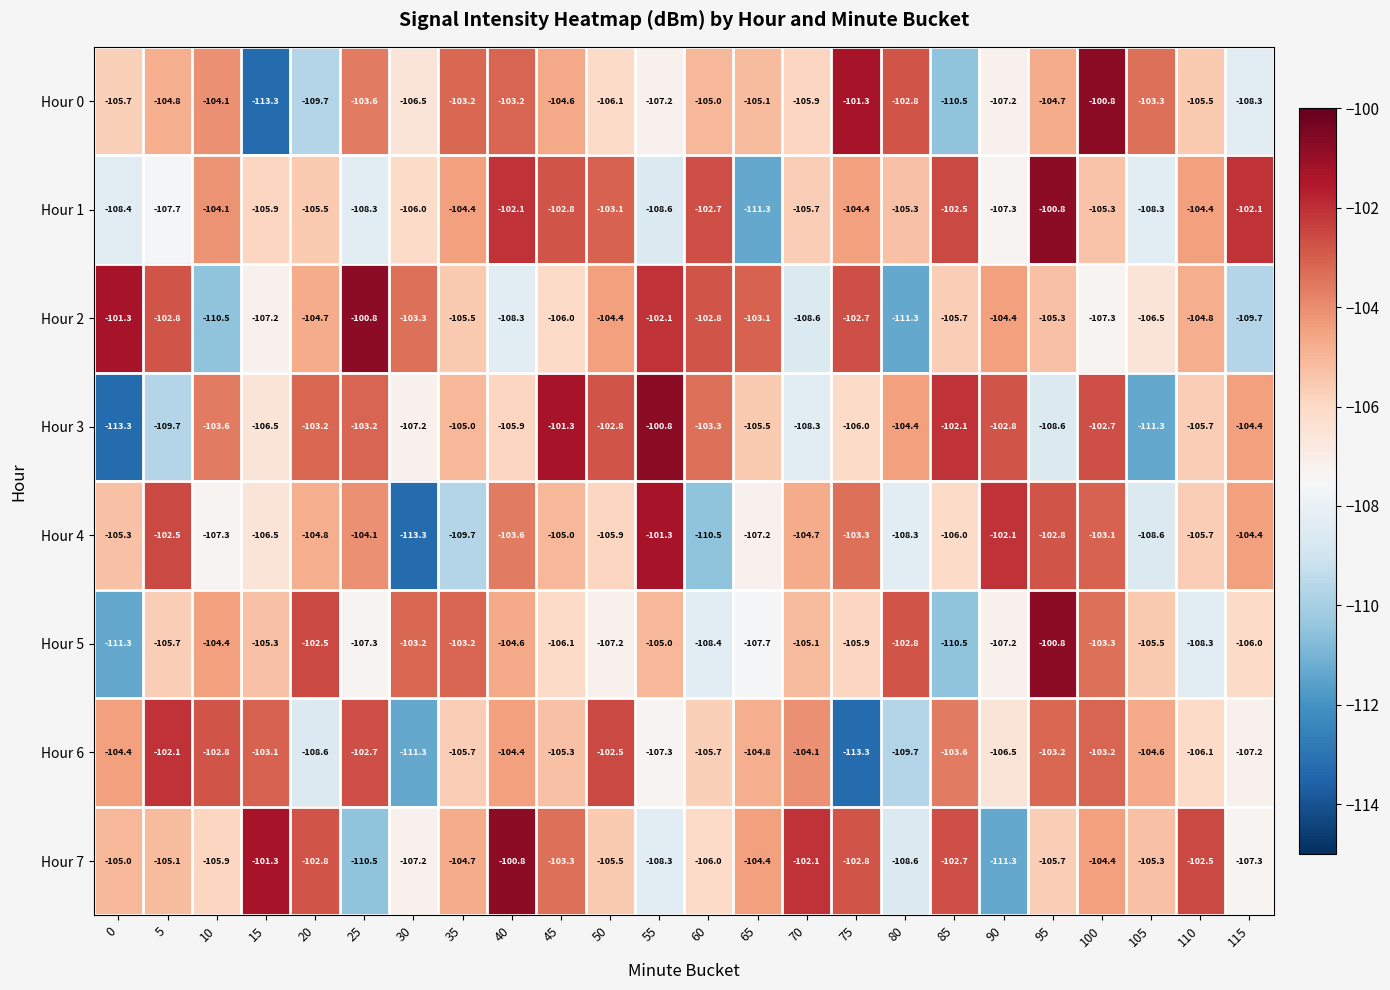

What is the total value across all series at 95?

-831.9